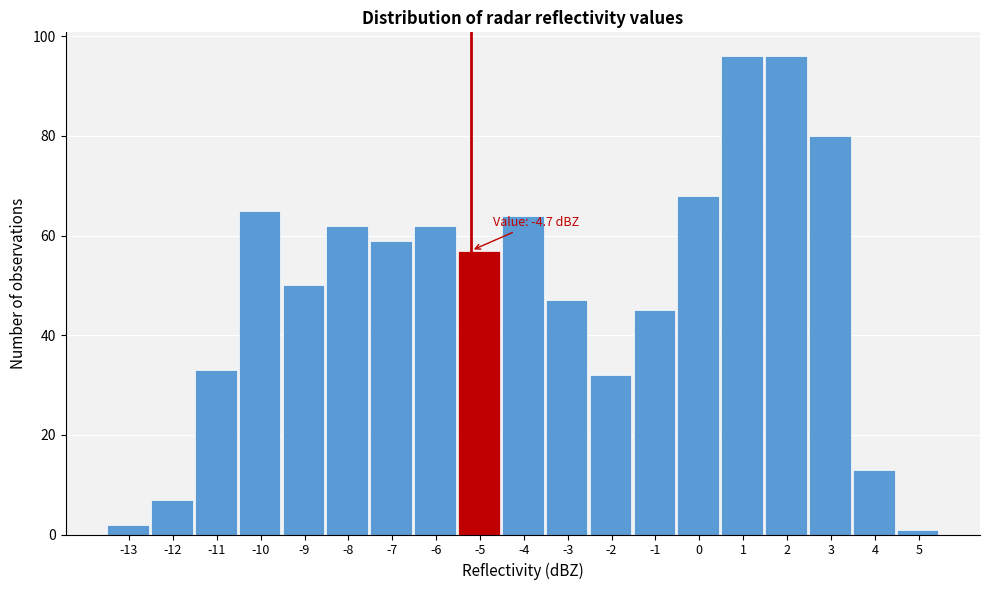

Reading left to right, transcribe all the data shown in this chart.

-13=2	-12=7	-11=33	-10=65	-9=50	-8=62	-7=59	-6=62	-5=57	-4=64	-3=47	-2=32	-1=45	0=68	1=96	2=96	3=80	4=13	5=1